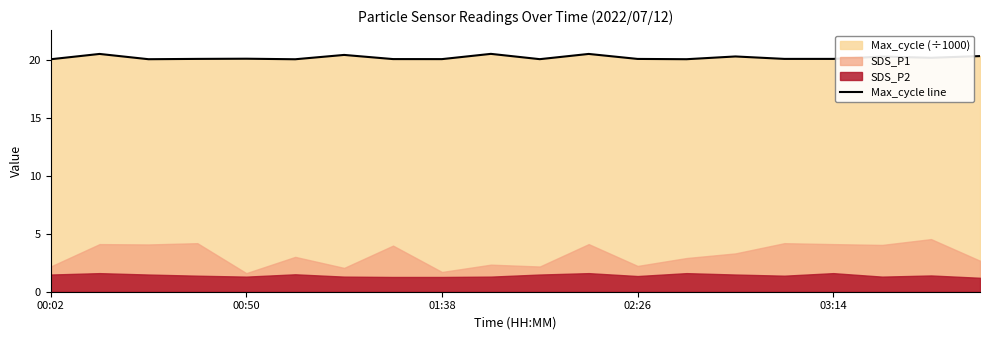

How many points are higher than both their immediate neighbors (excluding endpoints)?

7